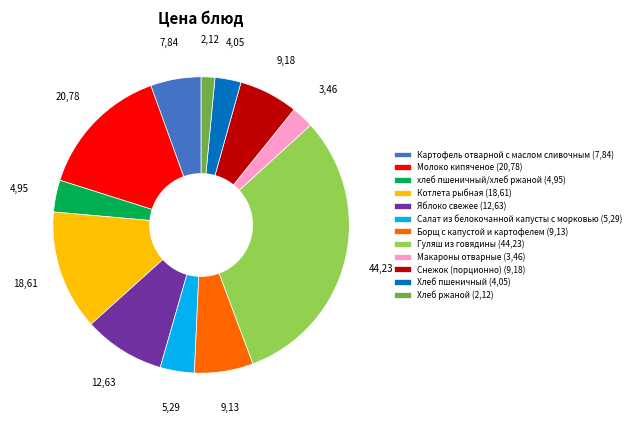

What is the ratio of the value at Котлета рыбная (18,61) to the value at Хлеб ржаной (2,12)?

8.8